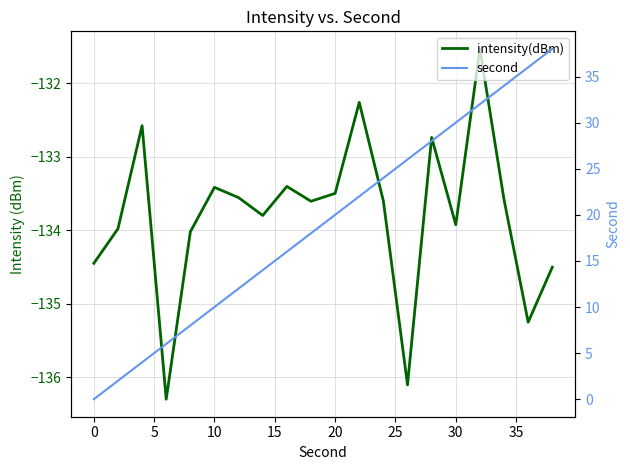

Is the value of intensity(dBm) at 15 greater than the value of second at 30?

No